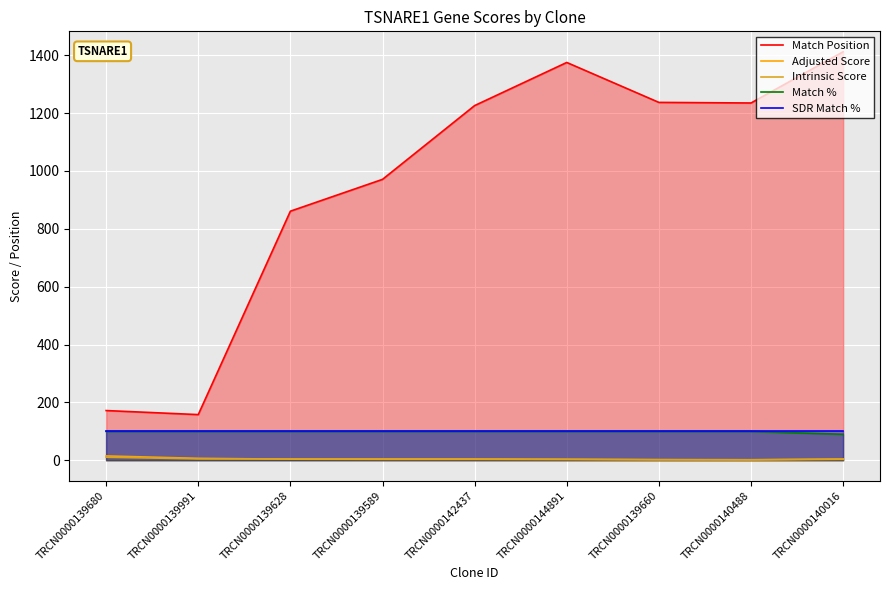

Reading left to right, what are all the values shown in this chart?

Match Position: TRCN0000139680=172.0	TRCN0000139991=158.0	TRCN0000139628=861.0	TRCN0000139589=971.0	TRCN0000142437=1226.0	TRCN0000144891=1375.0	TRCN0000139660=1237.0	TRCN0000140488=1235.0	TRCN0000140016=1412.0
Adjusted Score: TRCN0000139680=15.1	TRCN0000139991=6.9	TRCN0000139628=4.0	TRCN0000139589=3.5	TRCN0000142437=3.5	TRCN0000144891=2.8	TRCN0000139660=1.8	TRCN0000140488=1.5	TRCN0000140016=3.5
Intrinsic Score: TRCN0000139680=10.8	TRCN0000139991=5.0	TRCN0000139628=5.0	TRCN0000139589=5.0	TRCN0000142437=5.0	TRCN0000144891=4.0	TRCN0000139660=2.6	TRCN0000140488=2.2	TRCN0000140016=5.0
Match %: TRCN0000139680=100.0	TRCN0000139991=100.0	TRCN0000139628=100.0	TRCN0000139589=100.0	TRCN0000142437=100.0	TRCN0000144891=100.0	TRCN0000139660=100.0	TRCN0000140488=100.0	TRCN0000140016=90.0
SDR Match %: TRCN0000139680=100.0	TRCN0000139991=100.0	TRCN0000139628=100.0	TRCN0000139589=100.0	TRCN0000142437=100.0	TRCN0000144891=100.0	TRCN0000139660=100.0	TRCN0000140488=100.0	TRCN0000140016=100.0